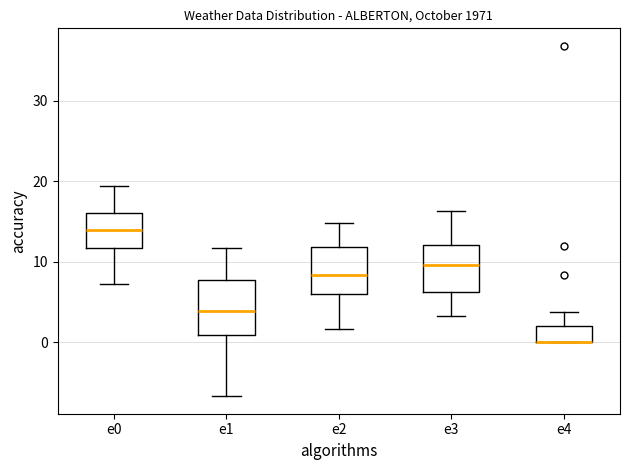

Reading left to right, transcribe this box plot: for each box, give where its median line is, the range the box spans, and where its two whiskers end, as read against the y-axis. The values are not printed on the chart, so give them approximately, as read against the axis.

e0: median 14, box 12 to 16, whiskers 7 to 19
e1: median 4, box 1 to 8, whiskers -7 to 12
e2: median 8, box 6 to 12, whiskers 2 to 15
e3: median 10, box 6 to 12, whiskers 3 to 16
e4: median 0 (drawn on the box's lower edge), box 0 to 2, whiskers 0 to 4